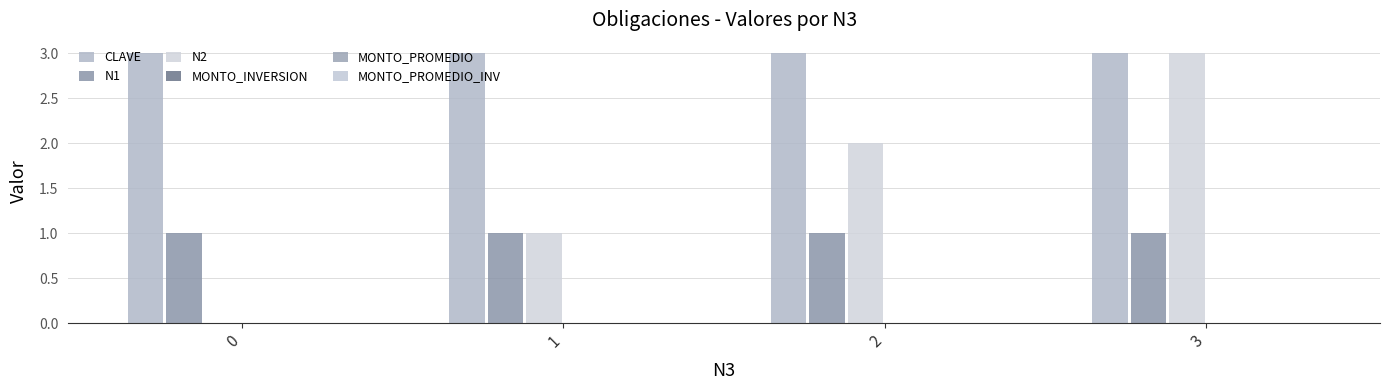

How many groups of bars are there?

4